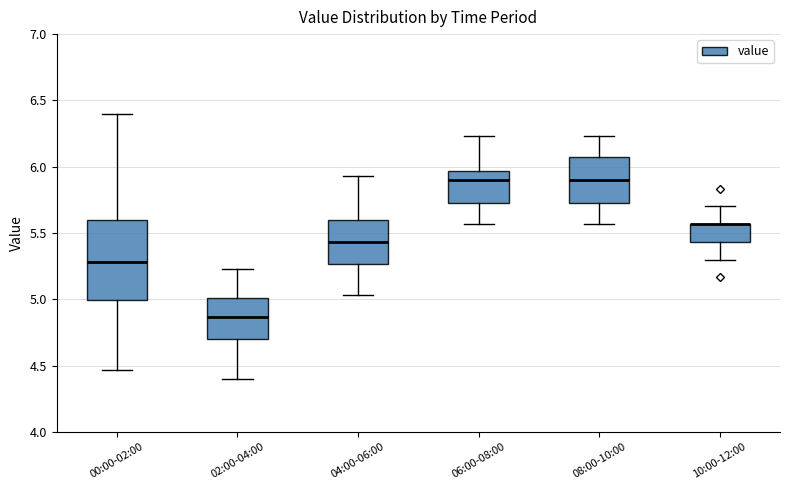

Reading left to right, transcribe this box plot: for each box, give where its median line is, the range the box spans, and where its two whiskers end, as read against the y-axis. The values are not printed on the chart, so give them approximately, as read against the axis.

00:00-02:00: median 5.30, box 5.00 to 5.60, whiskers 4.45 to 6.40
02:00-04:00: median 4.85, box 4.70 to 5.00, whiskers 4.40 to 5.25
04:00-06:00: median 5.45, box 5.25 to 5.60, whiskers 5.05 to 5.95
06:00-08:00: median 5.90, box 5.75 to 5.95, whiskers 5.55 to 6.25
08:00-10:00: median 5.90, box 5.75 to 6.05, whiskers 5.55 to 6.25
10:00-12:00: median 5.55 (drawn on the box's upper edge), box 5.45 to 5.55, whiskers 5.30 to 5.70